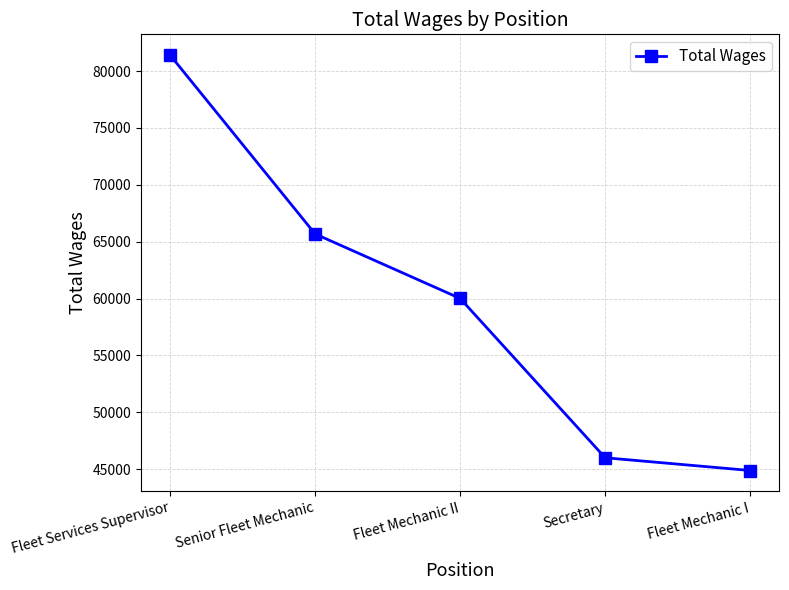

What is the sum of all values?

297969